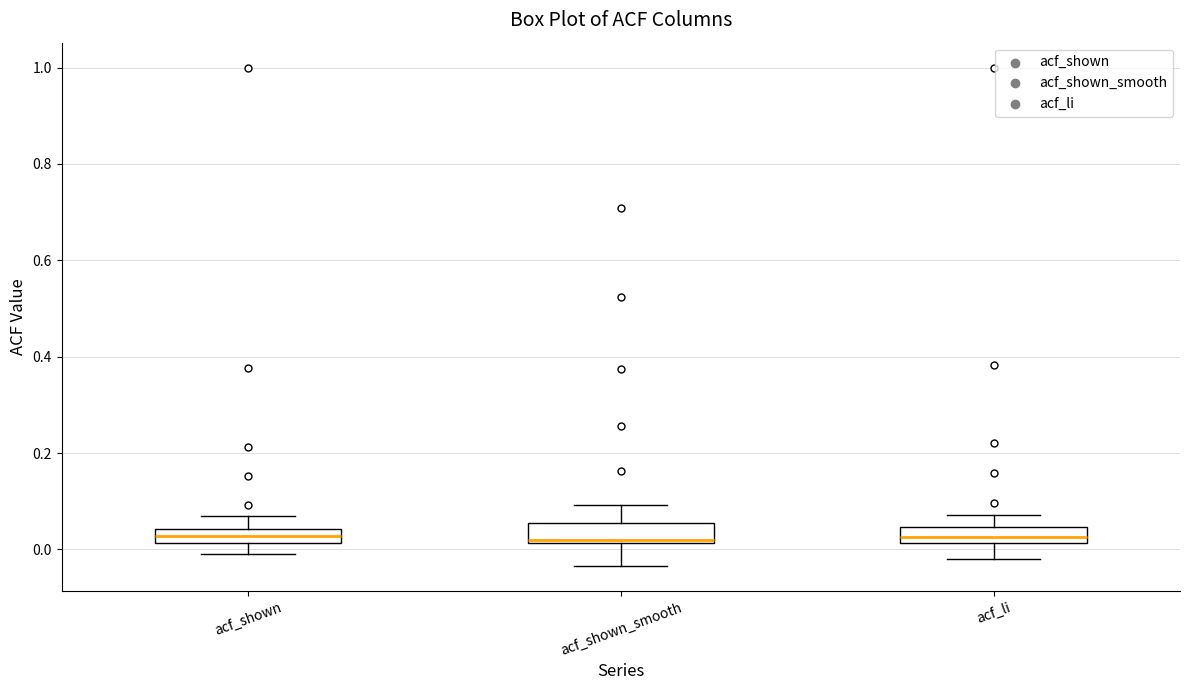

Where is the lower edge of the box for acf_shown_smooth on the y-axis? The values are not printed on the chart, so give them approximately, as read against the axis.

0.02